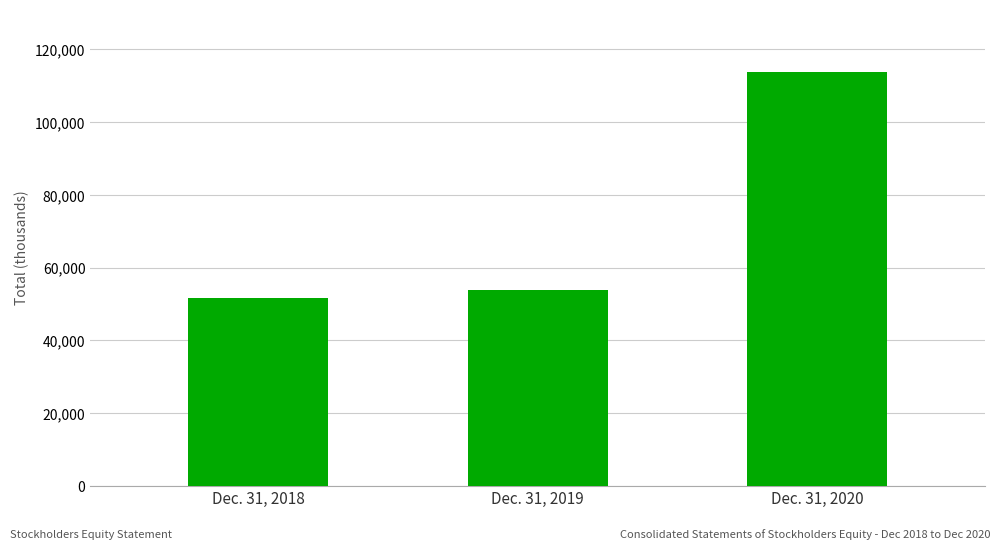

How many data points are less than 53739?

1